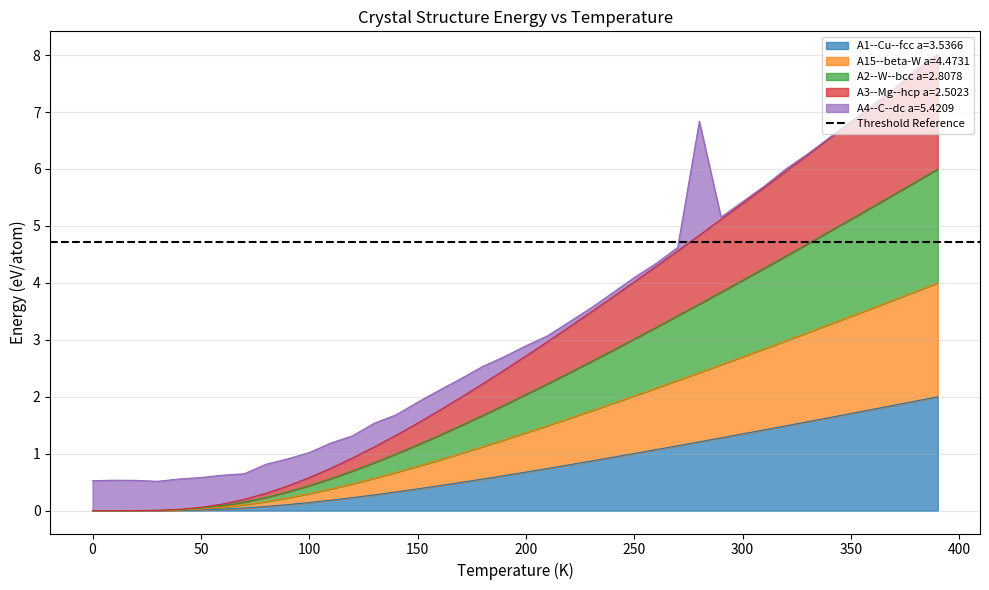

The value of A1--Cu--fcc a=3.5366 at 250 is 1.0. True or false?

True